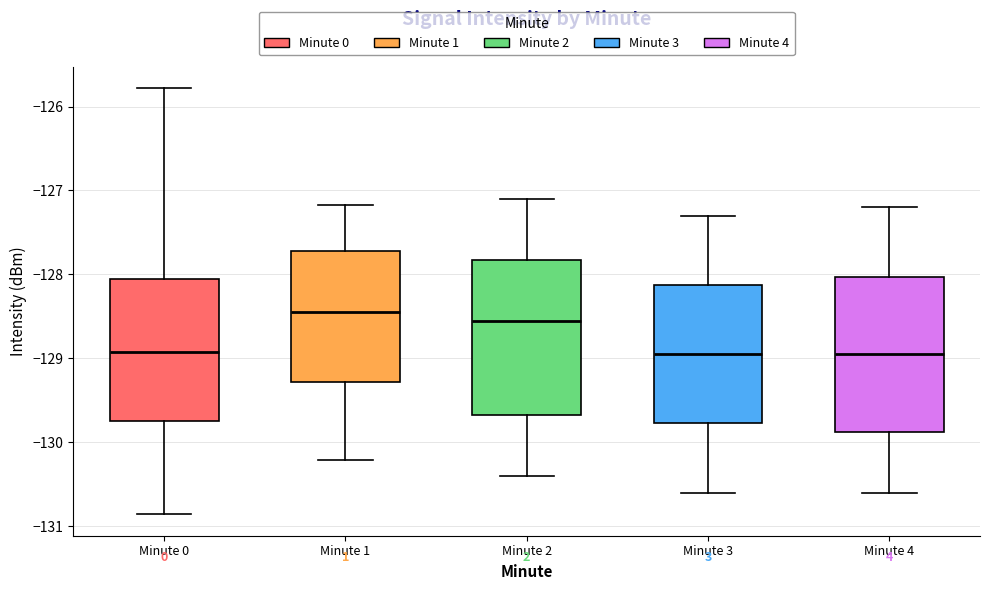

Where does the median line of the box for Minute 2 sit on the y-axis? The values are not printed on the chart, so give them approximately, as read against the axis.

-128.5